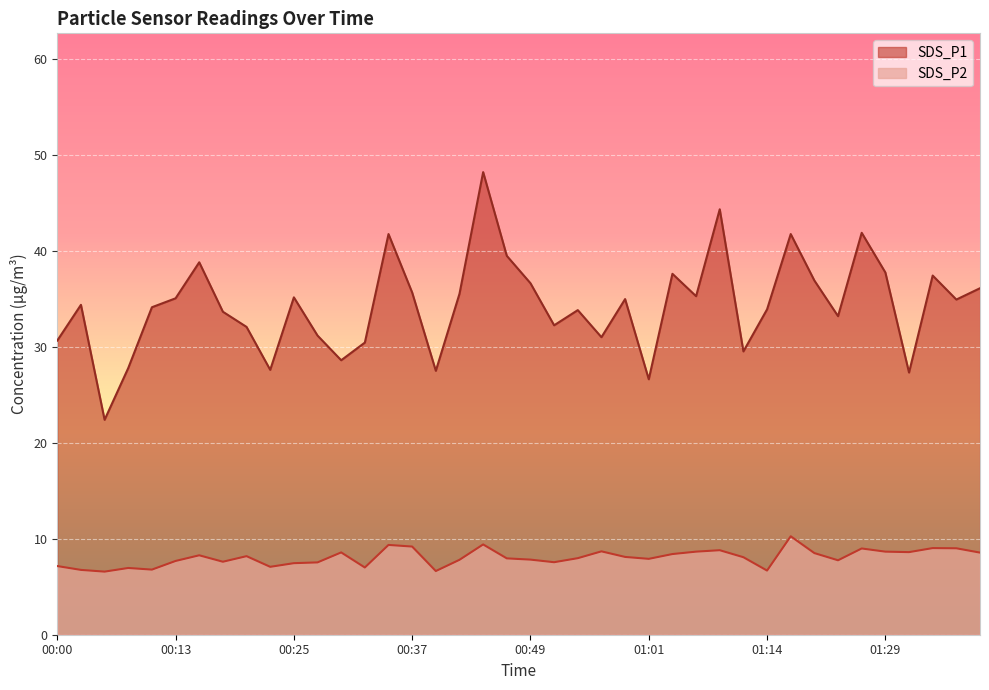

What is the total value across all series at 00:00?

37.8